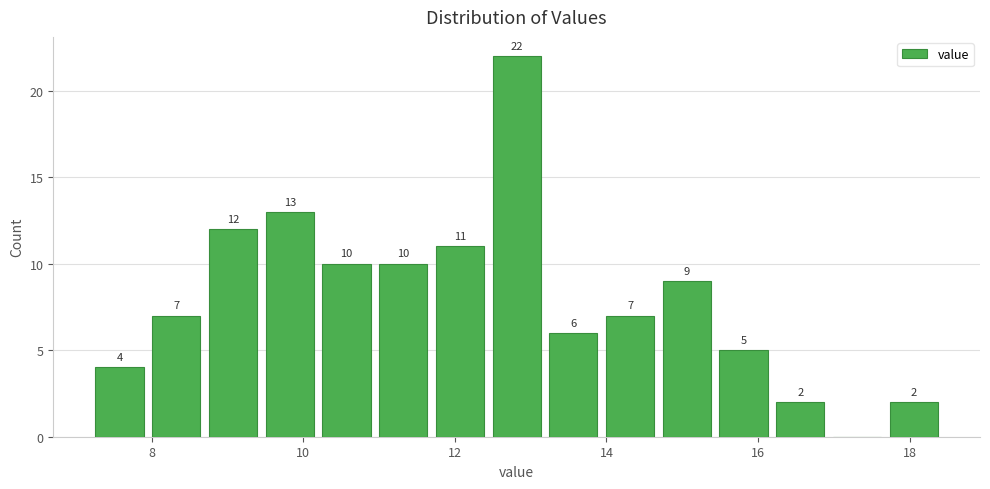

Around what value on the x-axis is the tallest bar? Give the approximate position of its centre, as read against the axis.

12.8